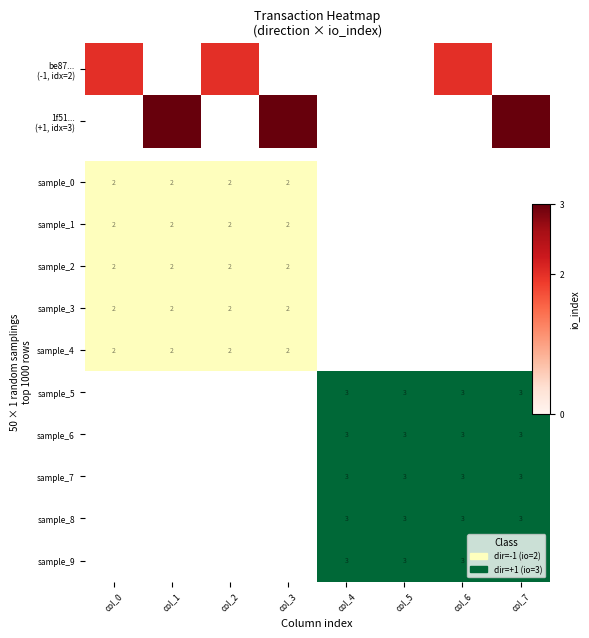

Which label corresponds to the smallest value in the chart?

col_0